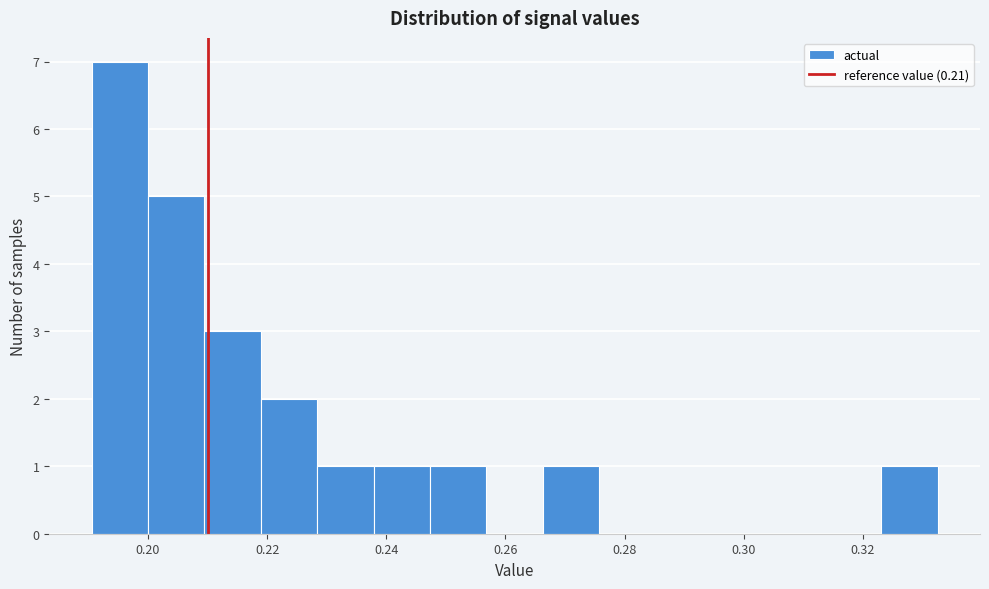

What is the height of the bar covering 0.266 to 0.276 on the x-axis? Neither the bar edges nor the heights are printed on the chart, so give them approximately, as read against the axes.

1